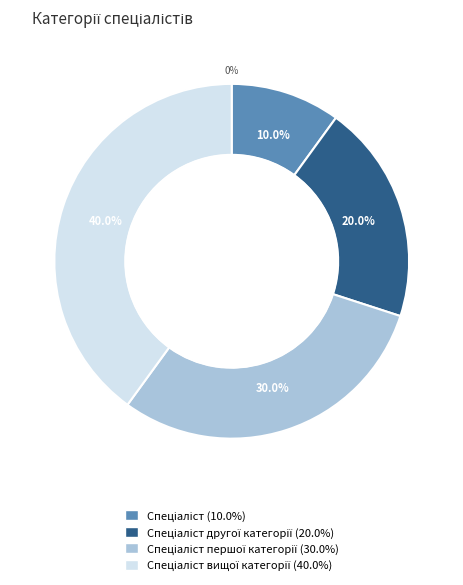

Does any single category account for the majority?

No